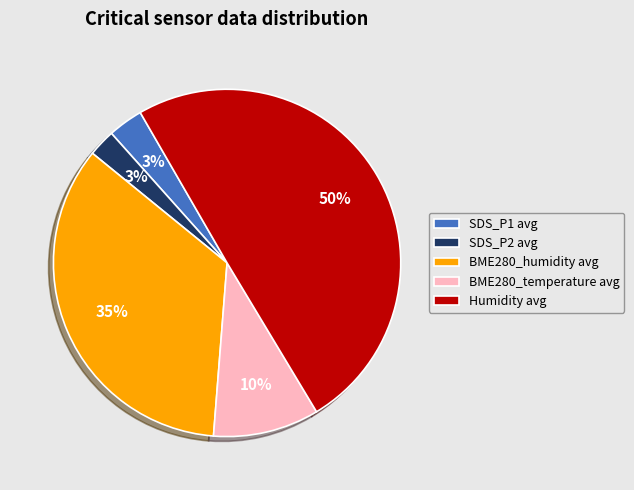

Does BME280_humidity account for over 50% of the chart?

No